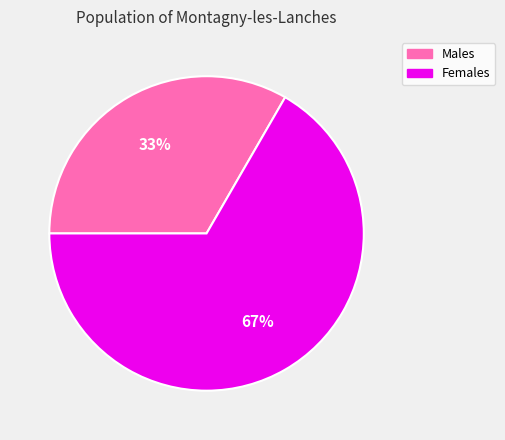

Is there any slice that represents more than half of the pie?

Yes